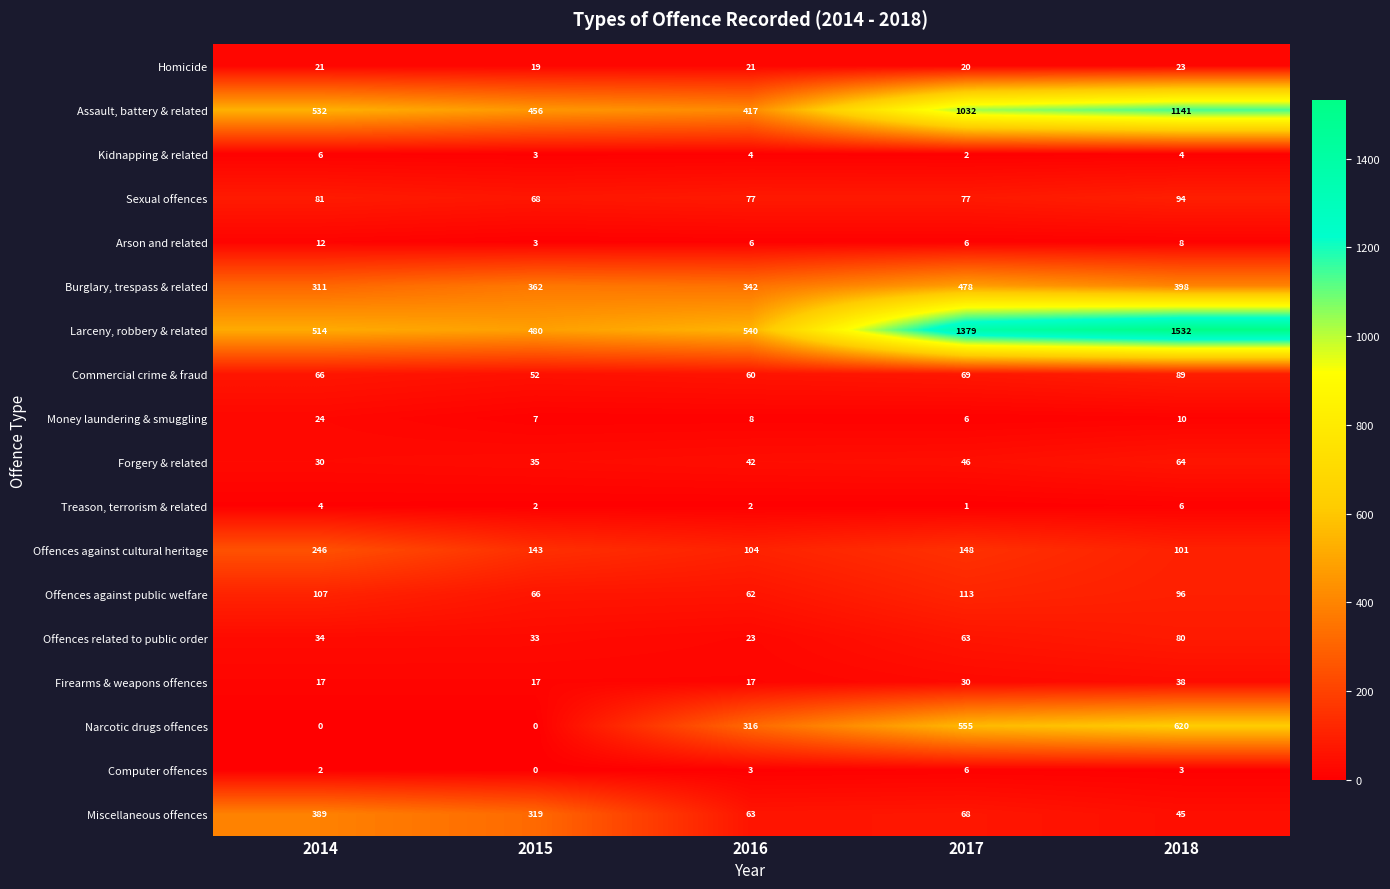

True or false: Burglary, trespass & related has a value of 857 at 2017.

False